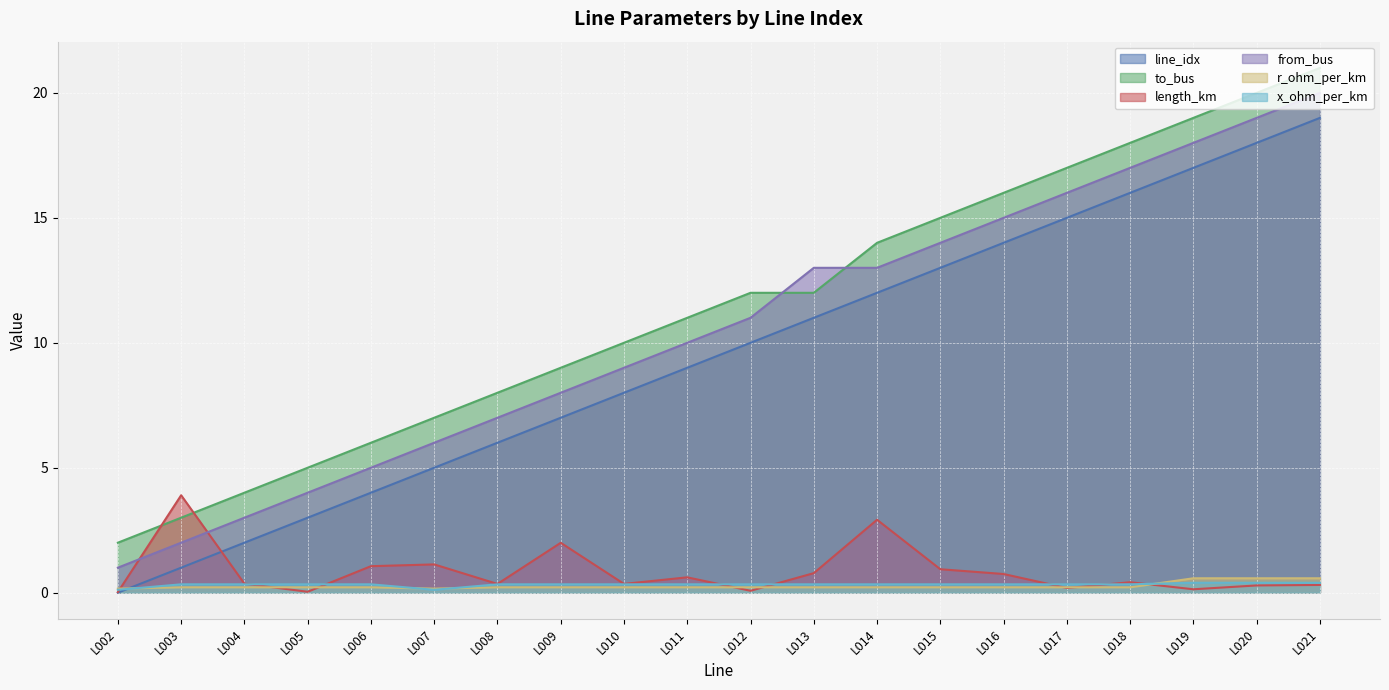

List the labels in order of x_ohm_per_km value, smallest first.

L002, L007, L003, L004, L005, L006, L008, L009, L010, L011, L012, L013, L014, L015, L016, L017, L018, L019, L020, L021